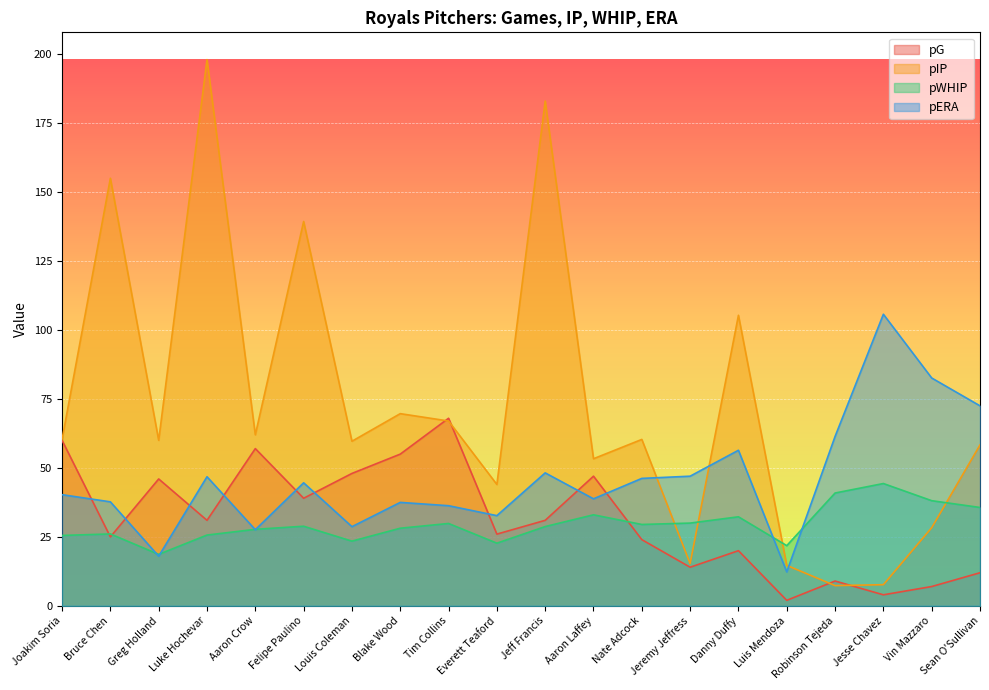

Read the pG value at Jeremy Jeffress.

14.0